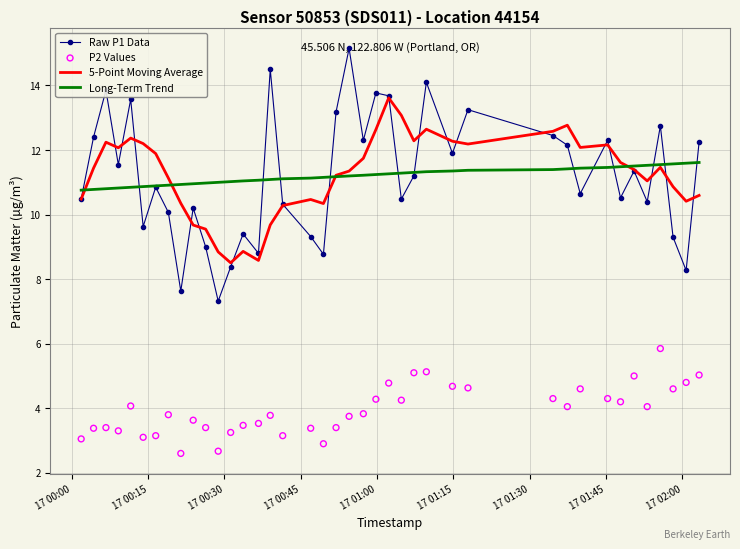

Which series reaches the maximum Y coordinate?

Raw P1 Data